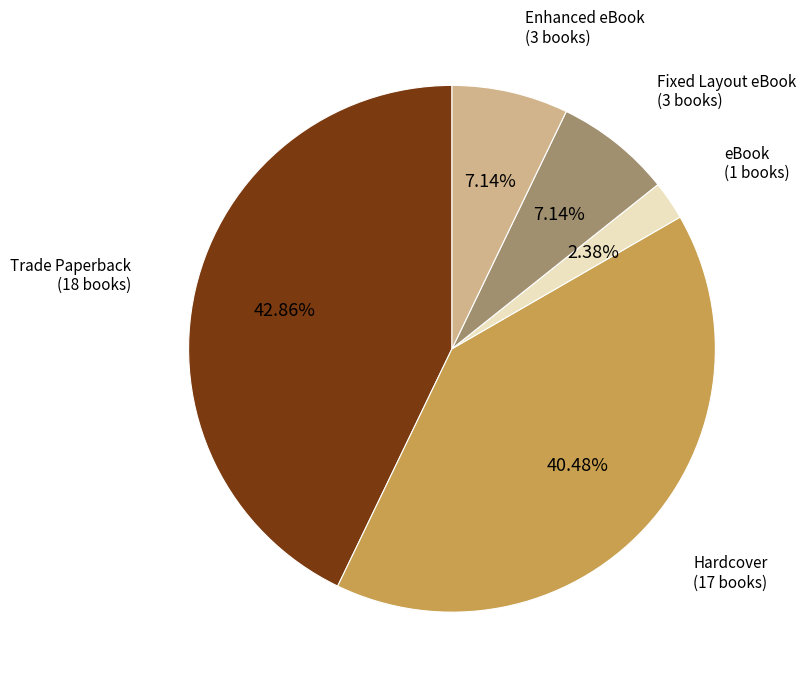

Is there any slice that represents more than half of the pie?

No